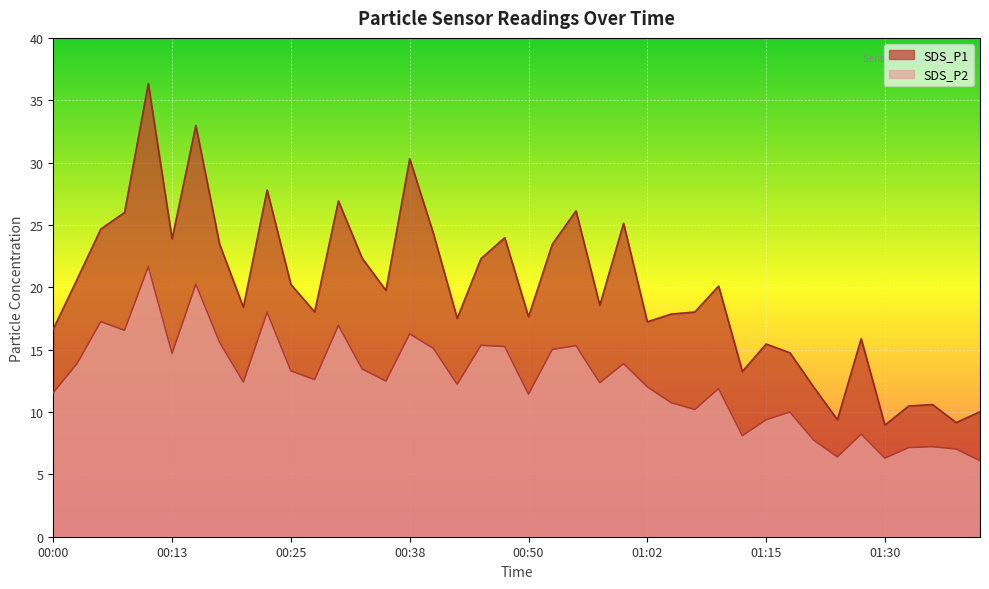

At which category is the sum across all series the highest?

00:11